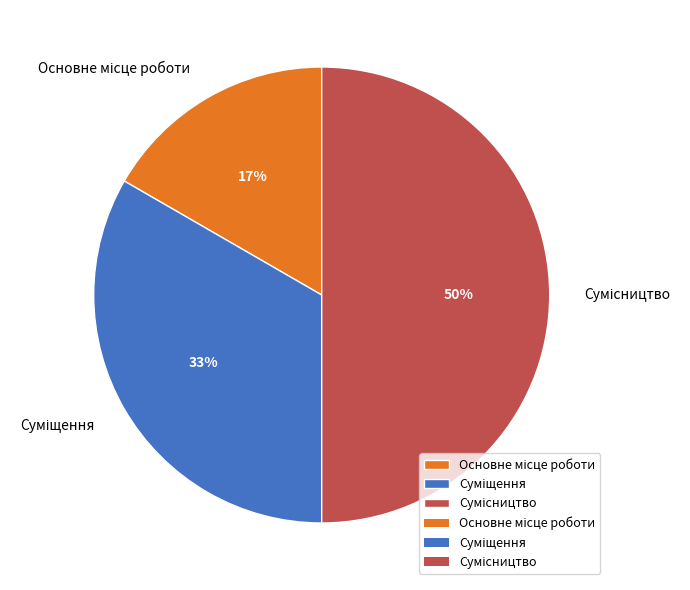

To the nearest percent, what is the difference between the largest and smallest slice percentages?

33%